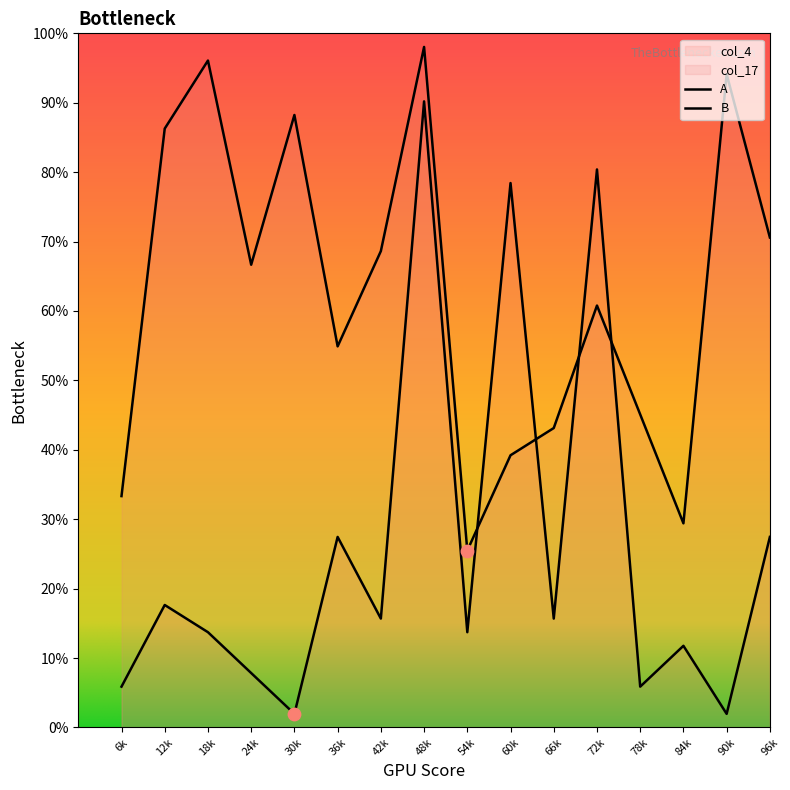

At how many categories does at least one series exceed 6?

16